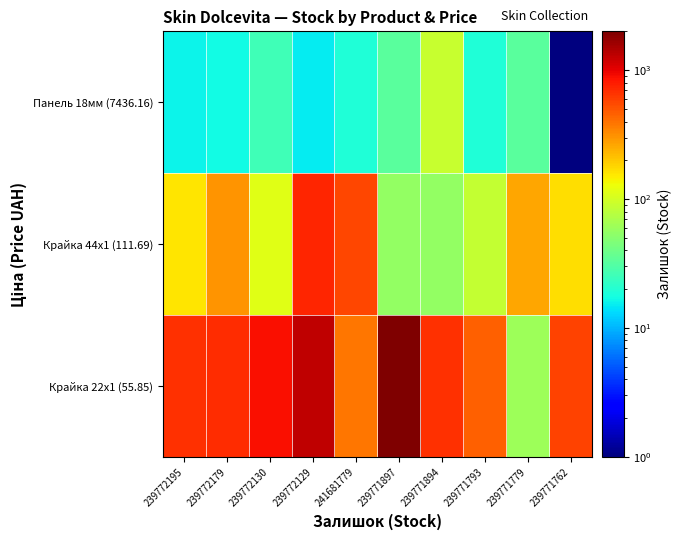

Reading right to left, list all the values displayed in this chart.

Крайка 22x1 (55.85): 239771762=586.0	239771779=61.0	239771793=456.0	239771894=670.0	239771897=1958.0	241681779=382.0	239772129=1313.0	239772130=875.0	239772179=703.0	239772195=670.0
Крайка 44x1 (111.69): 239771762=170.0	239771779=263.0	239771793=86.0	239771894=56.0	239771897=56.0	241681779=559.0	239772129=730.0	239772130=113.0	239772179=300.0	239772195=160.0
Панель 18мм (7436.16): 239771762=0.5	239771779=33.0	239771793=19.0	239771894=91.0	239771897=33.0	241681779=19.0	239772129=15.0	239772130=26.0	239772179=17.0	239772195=16.0